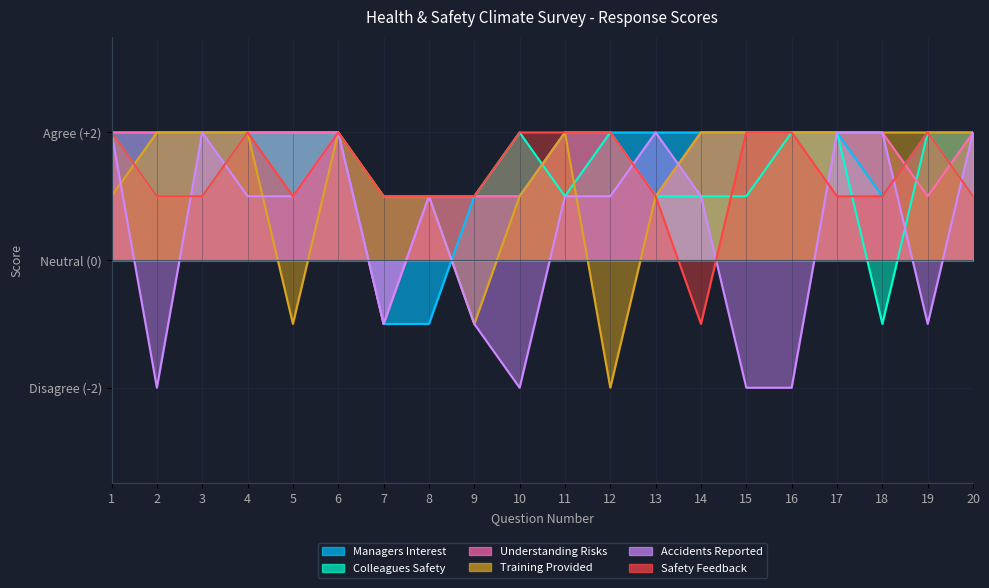

What is the lowest value of the Colleagues Safety series?

-1